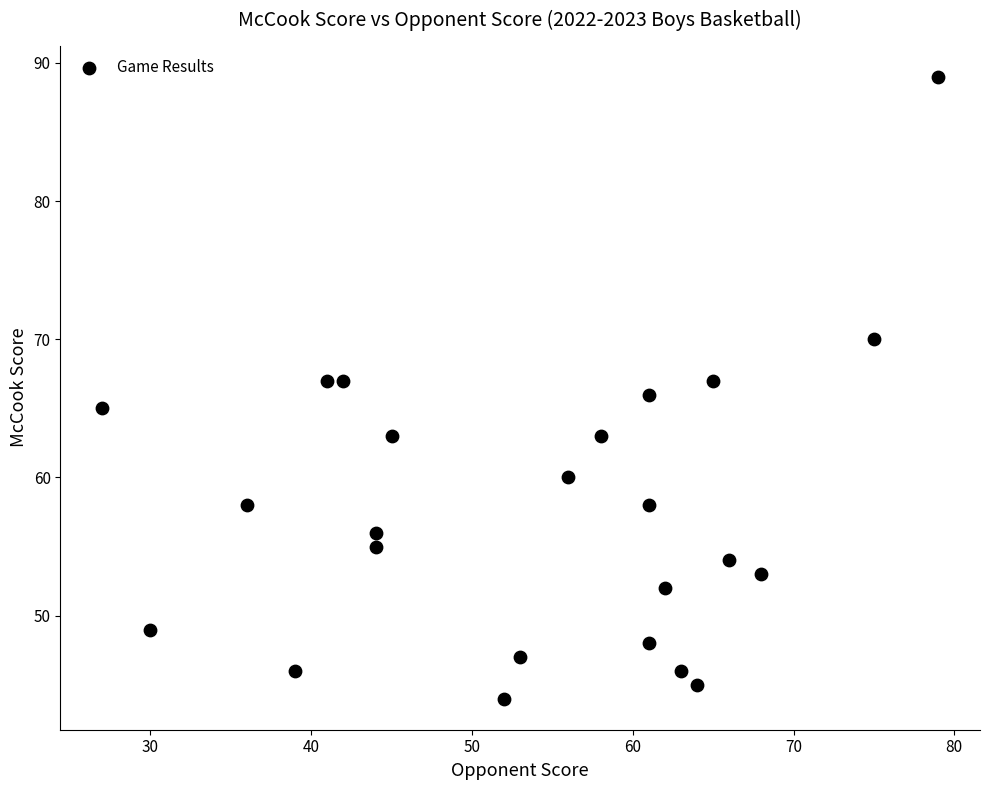

What is the range of X values (max minus min)?

52